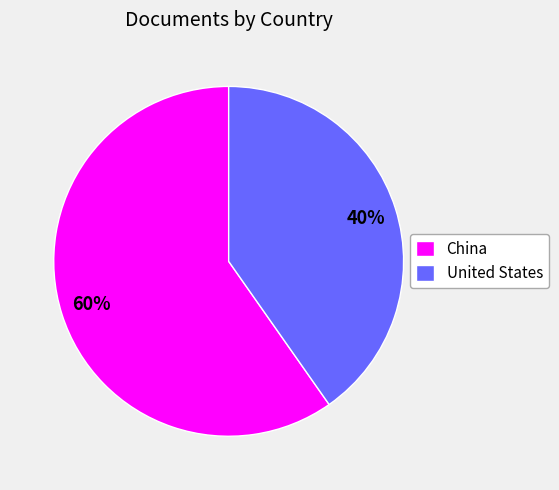

To the nearest percent, what percentage of the pie is China?

60%